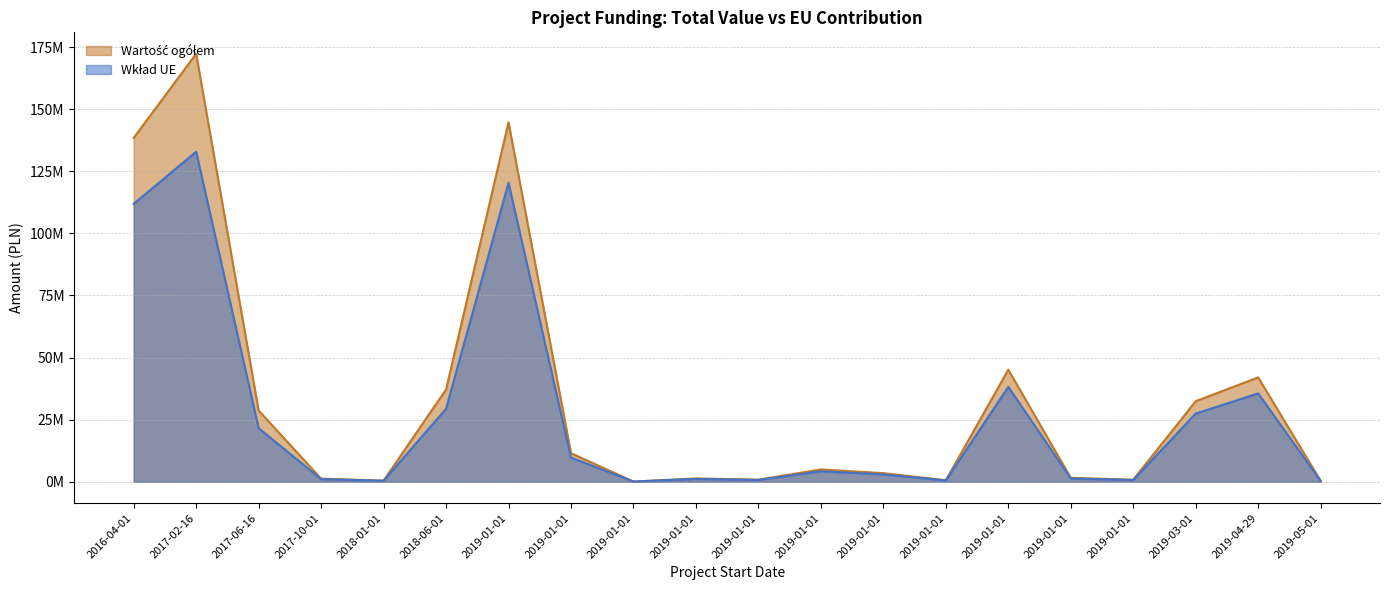

True or false: Wartość ogółem has a value of 172384371.6 at 2017-02-16.

True